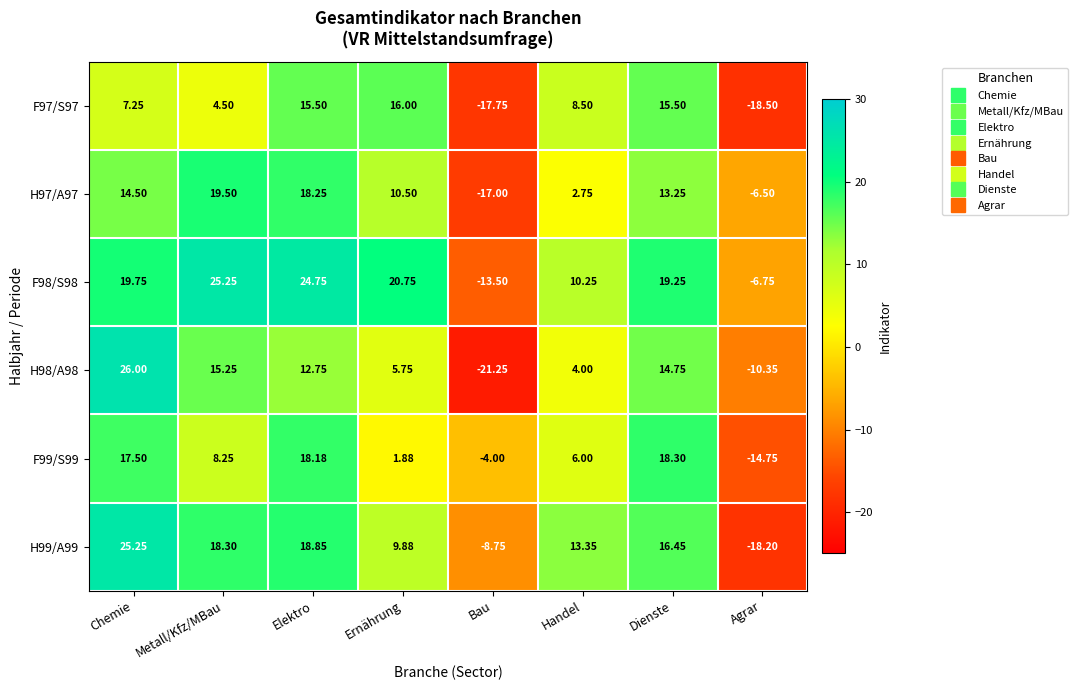

Which category has the lowest value across all series?

Bau